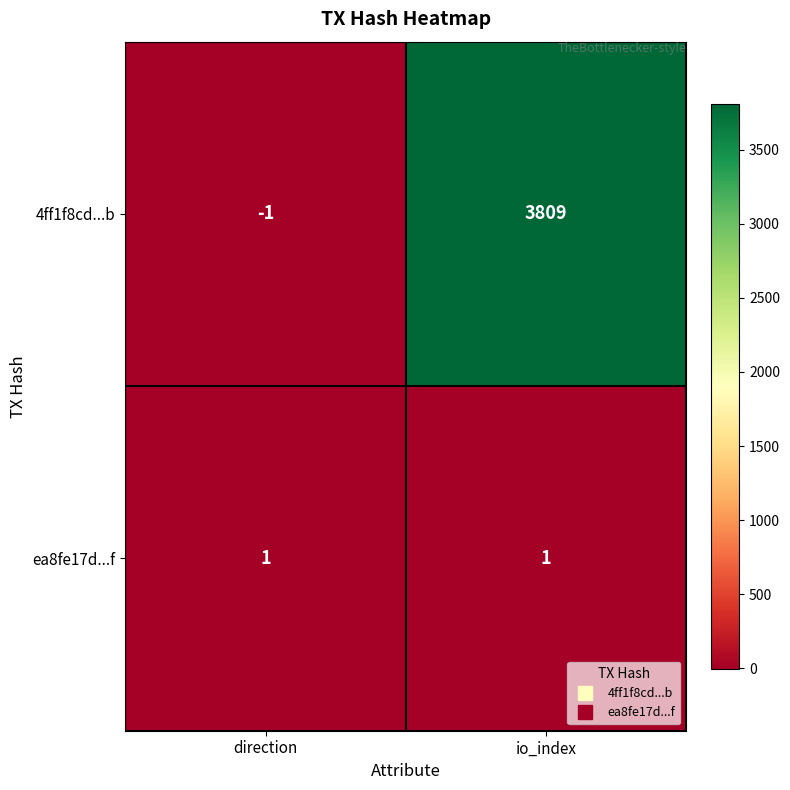

What is the sum of the 4ff1f8cd...b values at io_index and direction?

3808